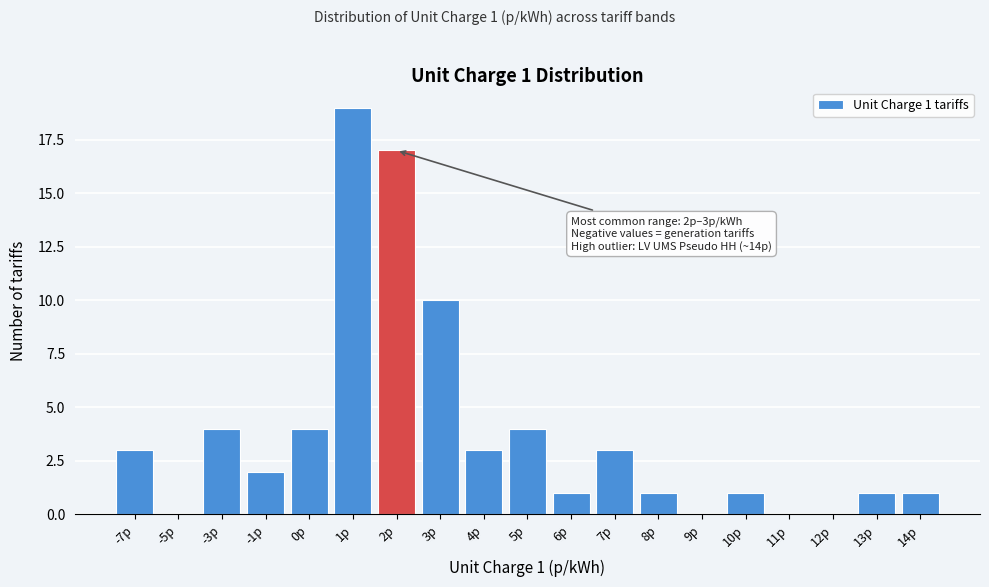

Reading left to right, what are all the values shown in this chart?

-7p=3	-5p=0	-3p=4	-1p=2	0p=4	1p=19	2p=17	3p=10	4p=3	5p=4	6p=1	7p=3	8p=1	9p=0	10p=1	11p=0	12p=0	13p=1	14p=1